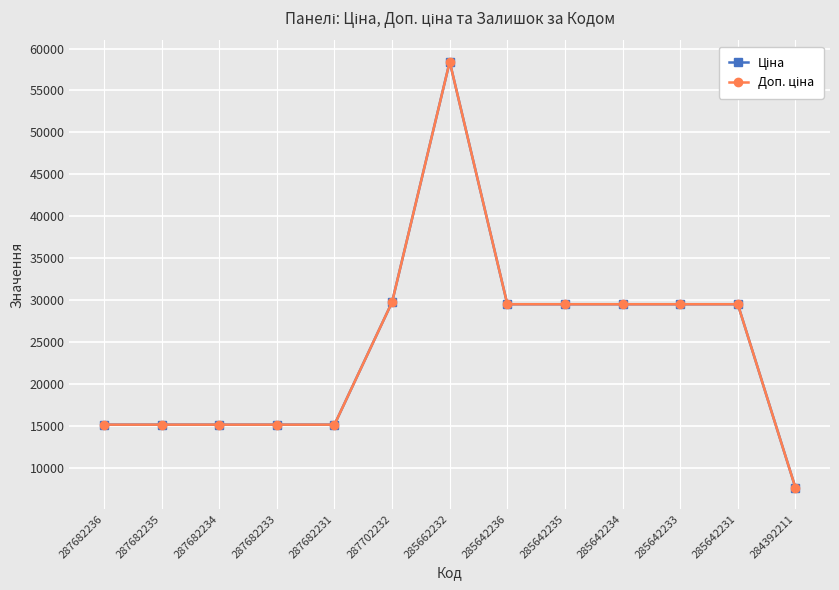

Does the chart have visible grid lines?

Yes